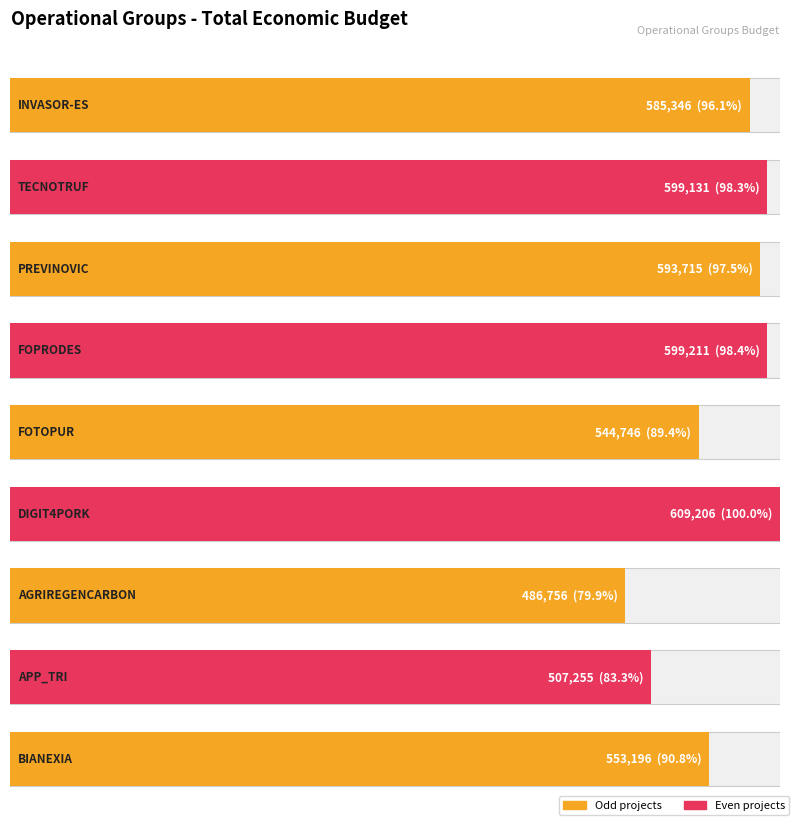

What is the value of the 1st bar from the left?

585346